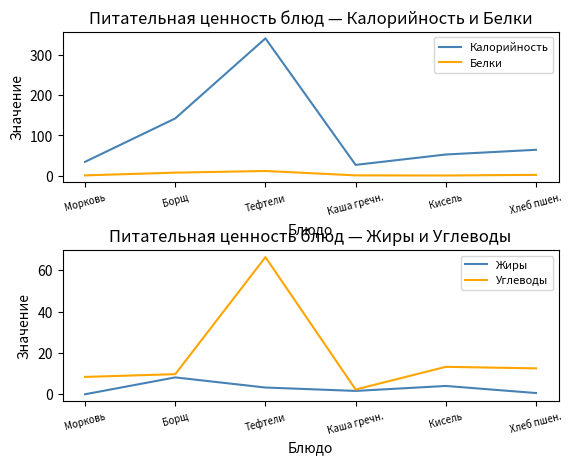

True or false: Калорийность has a value of 64.3 at Хлеб пшен..

True